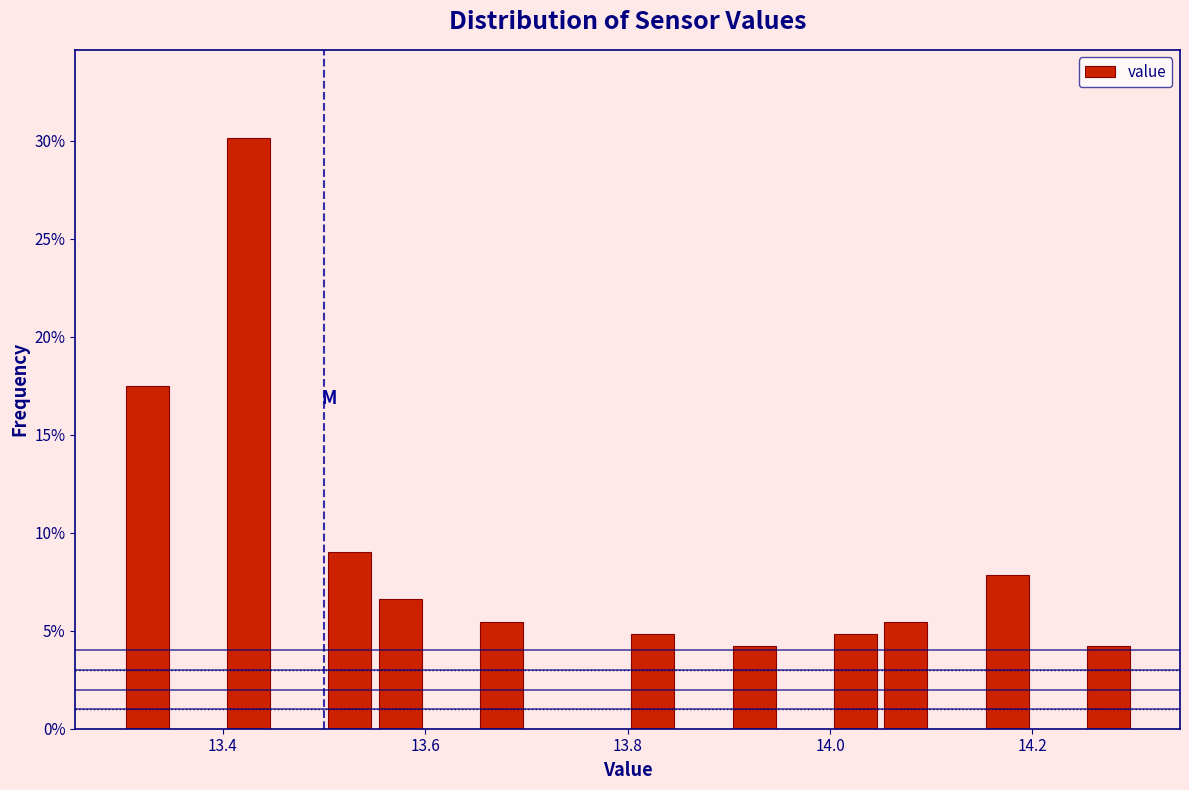

Around what value on the x-axis is the tallest bar? Give the approximate position of its centre, as read against the axis.

13.42